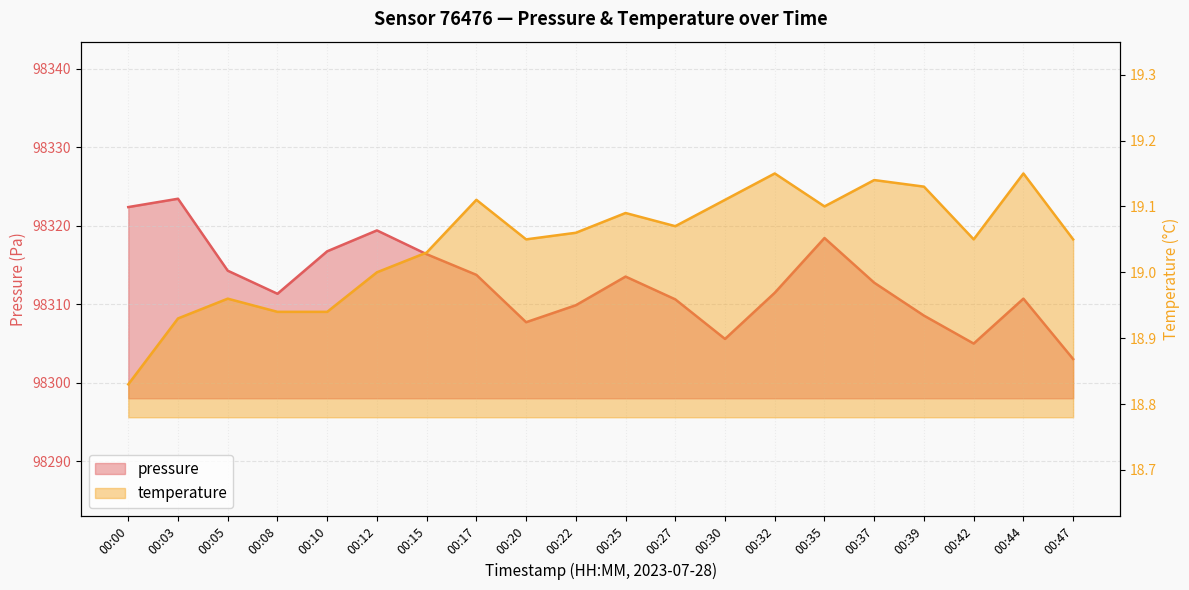

True or false: pressure and temperature intersect in this chart.

False